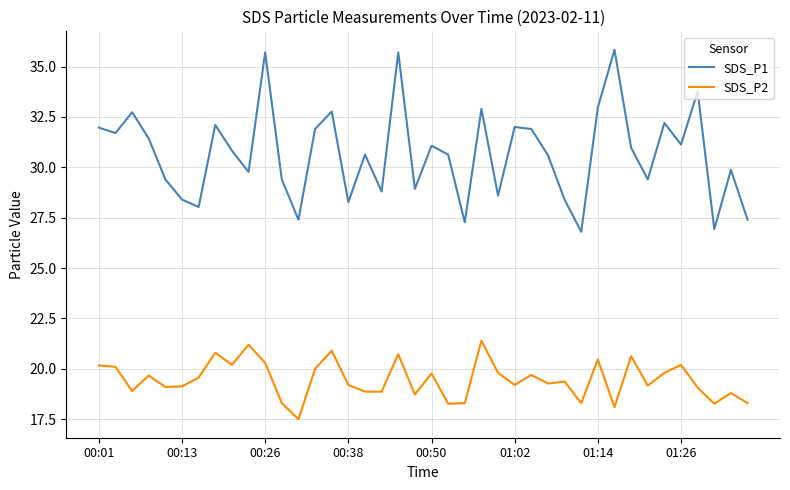

True or false: SDS_P1 and SDS_P2 cross at least once.

False